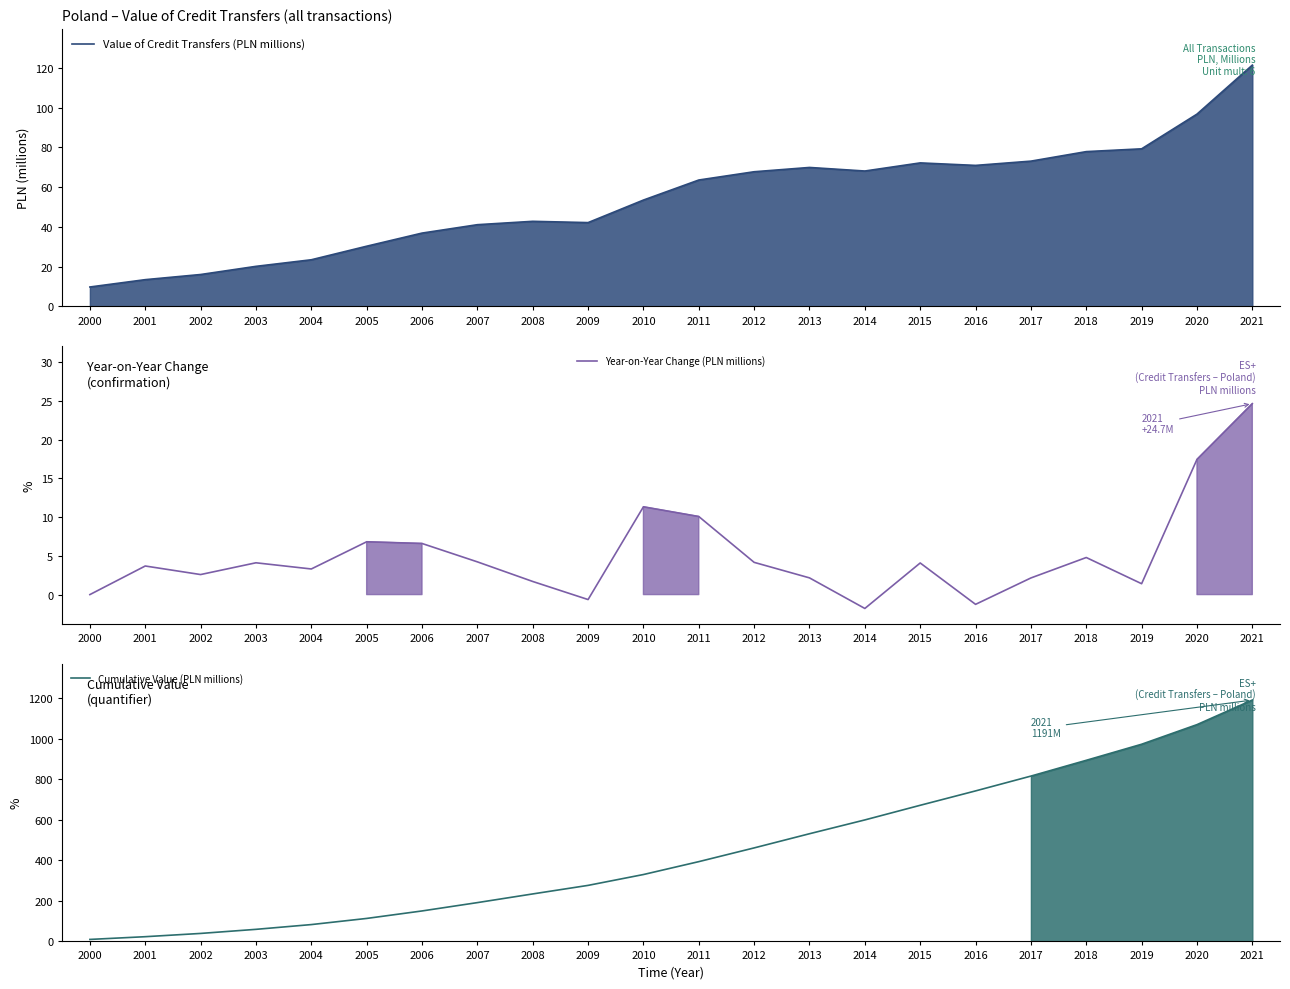

True or false: Value of Credit Transfers (PLN millions) and Year-on-Year Change (PLN millions) cross at least once.

False